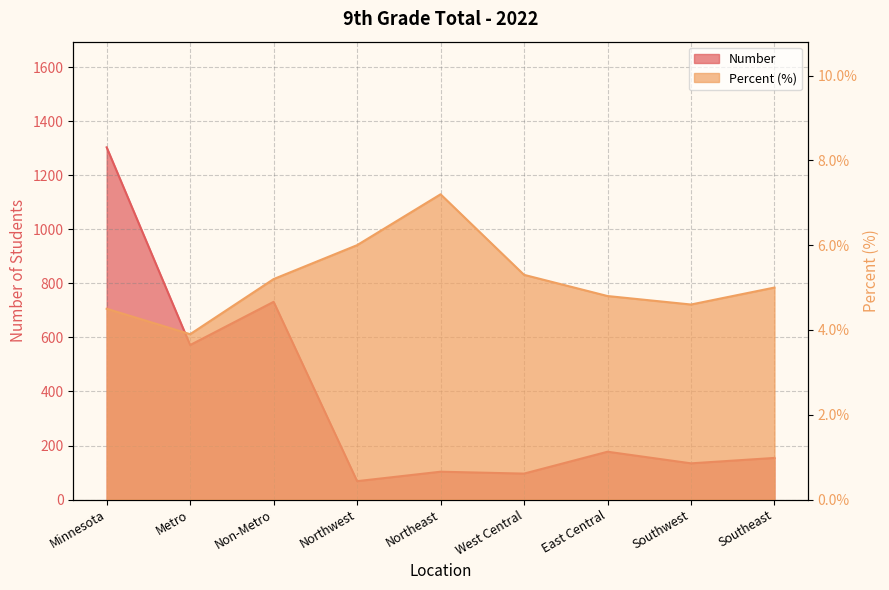

At how many categories does at least one series exceed 513?

3